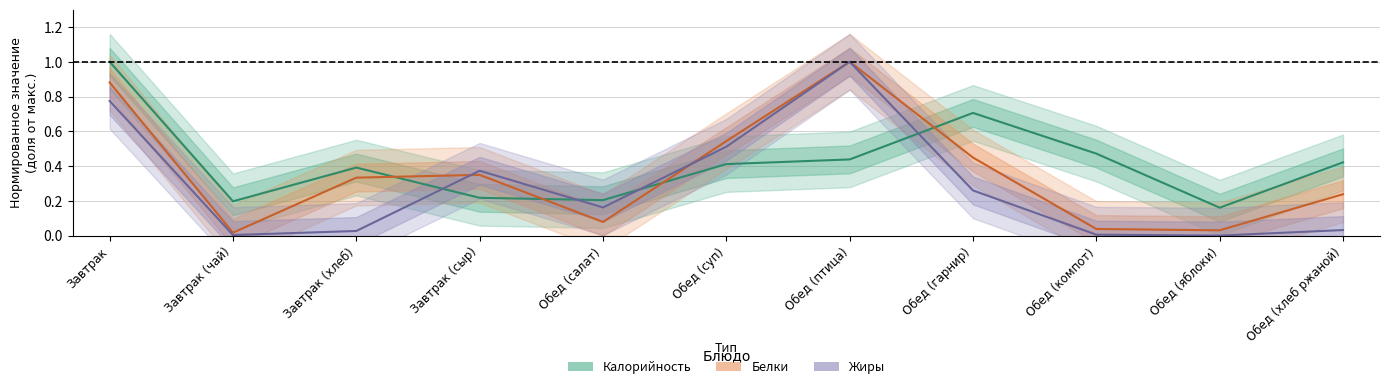

Reading left to right, list all the values displayed in this chart.

Калорийность: 1.0	0.2	0.4	0.2	0.2	0.4	0.4	0.7	0.5	0.2	0.4
Белки: 0.9	0.0	0.3	0.3	0.1	0.5	1.0	0.4	0.0	0.0	0.2
Жиры: 0.8	0.0	0.0	0.4	0.2	0.5	1.0	0.3	0.0	0.0	0.0